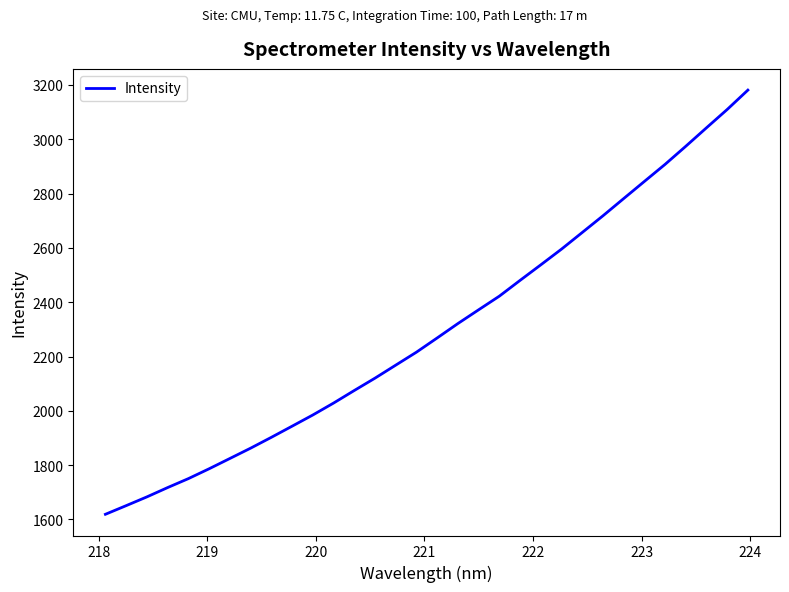

What is the difference between the maximum and minimum values?

1562.2